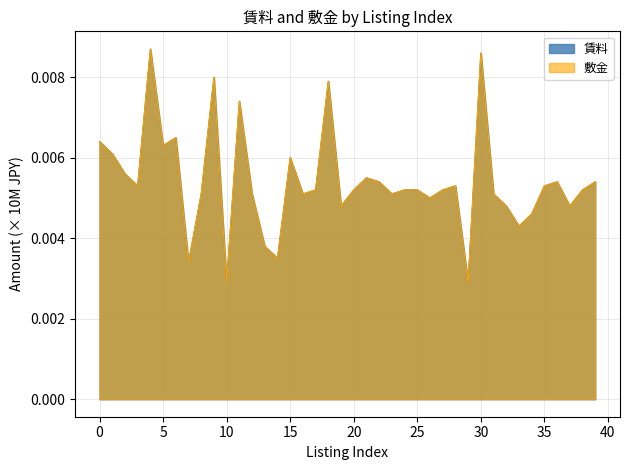

What is the sum of all 賃料 values?

0.2